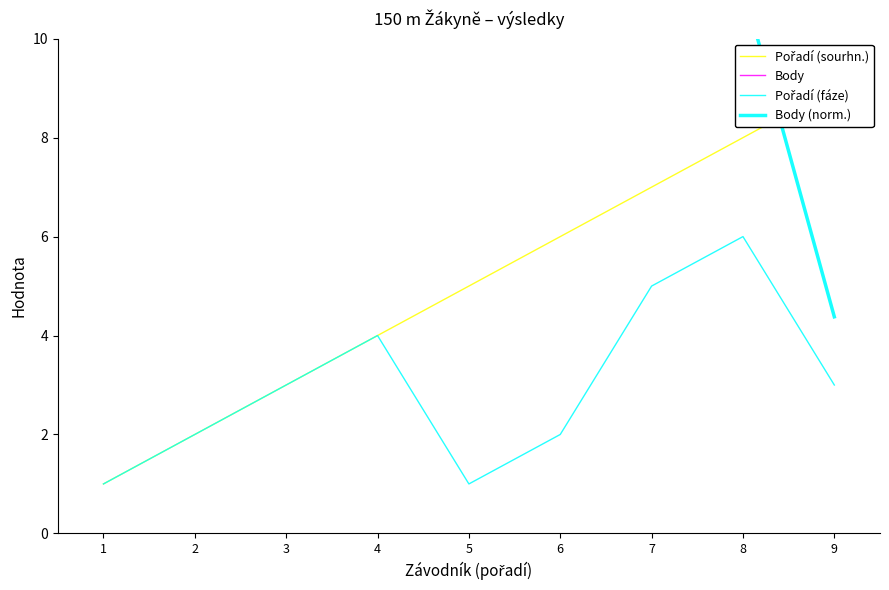

True or false: Body and Pořadí (fáze) intersect in this chart.

False